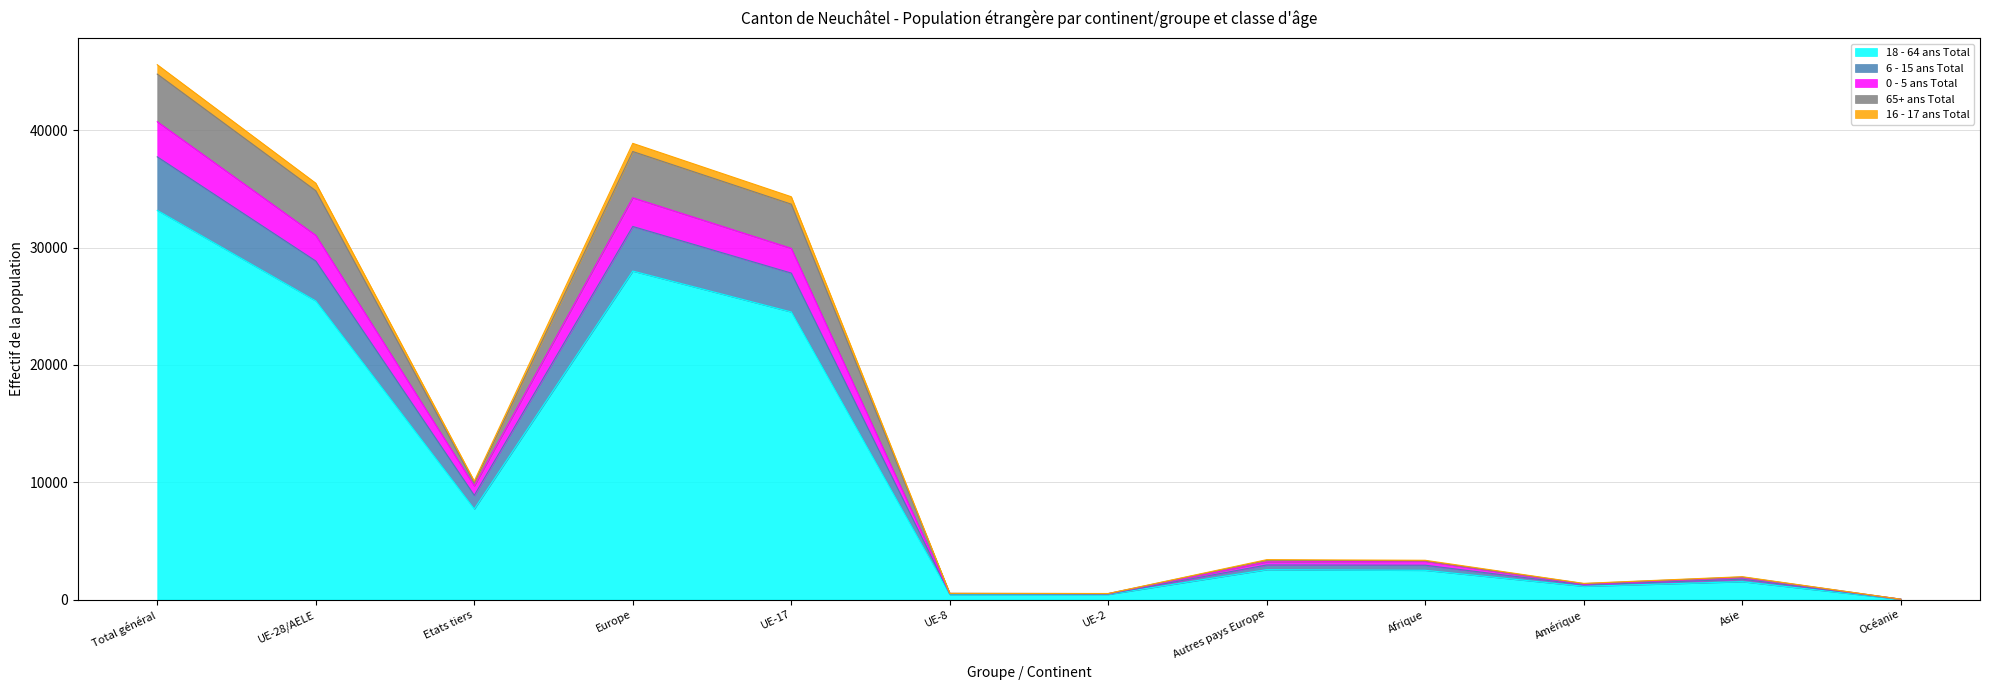

Where is the first local maximum for 18 - 64 ans Total?

Europe